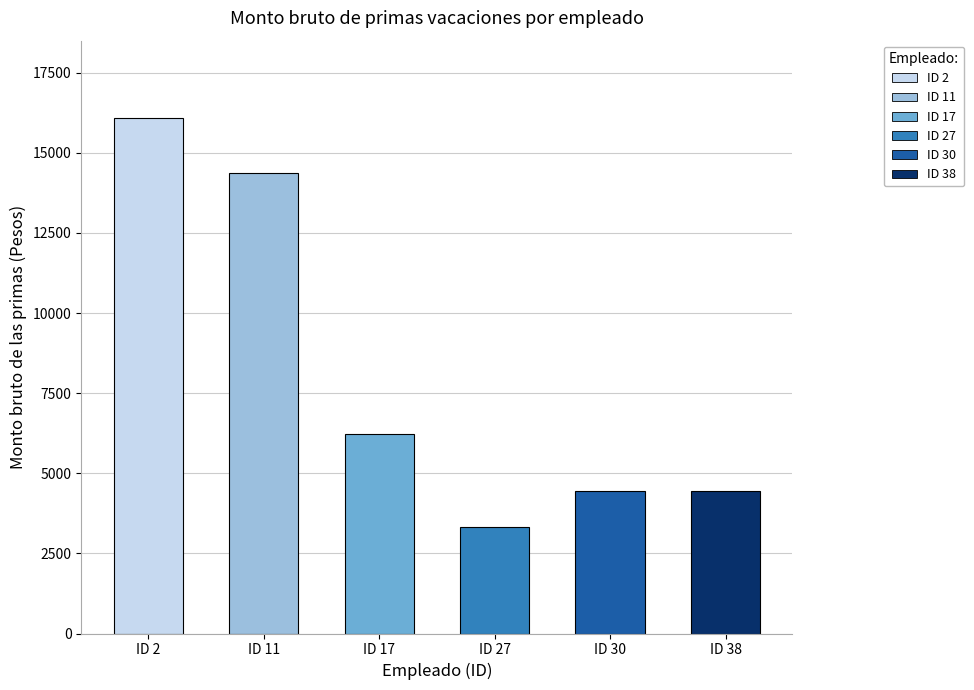

Read the value at ID 30.

4446.5